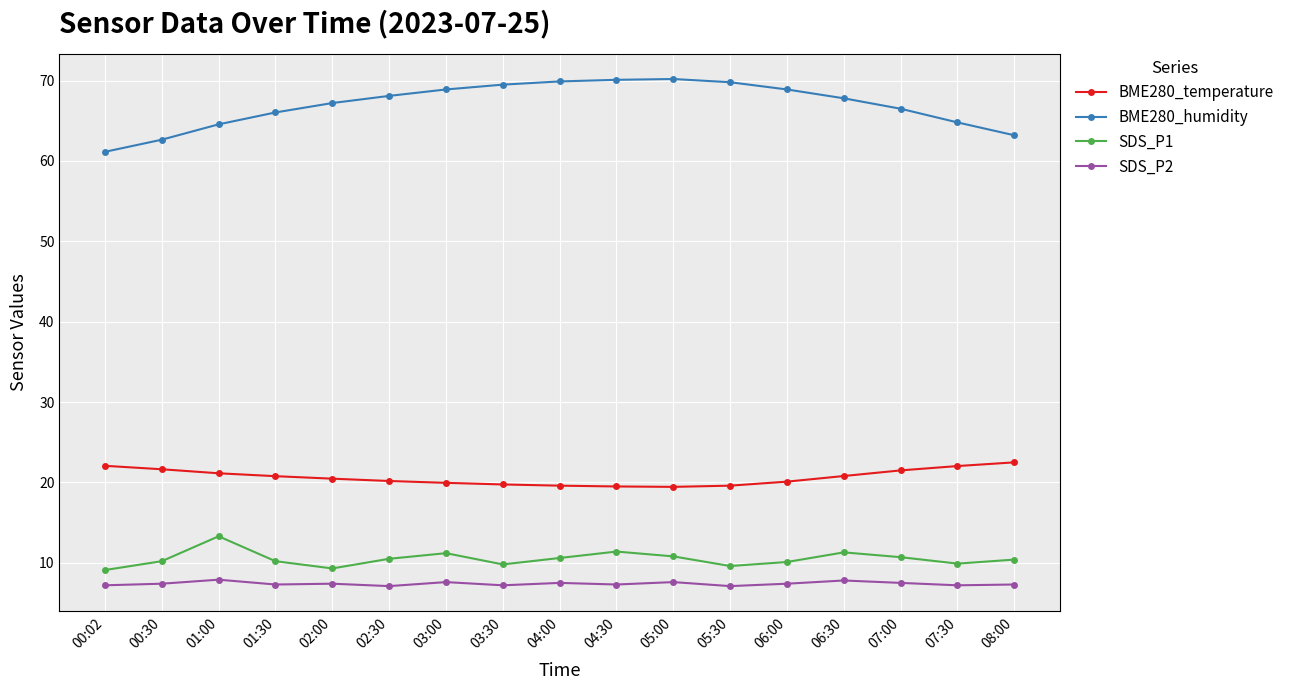

What is the minimum value for SDS_P2?

7.1